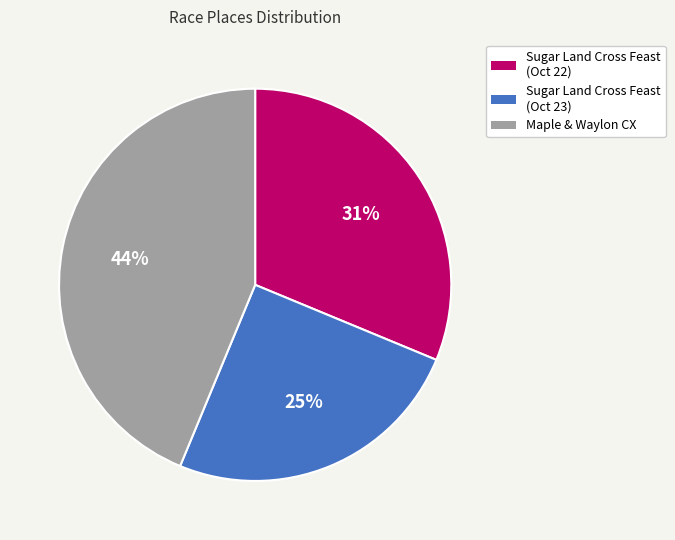

Between Sugar Land Cross Feast (Oct 23) and Maple & Waylon CX, which is larger?

Maple & Waylon CX